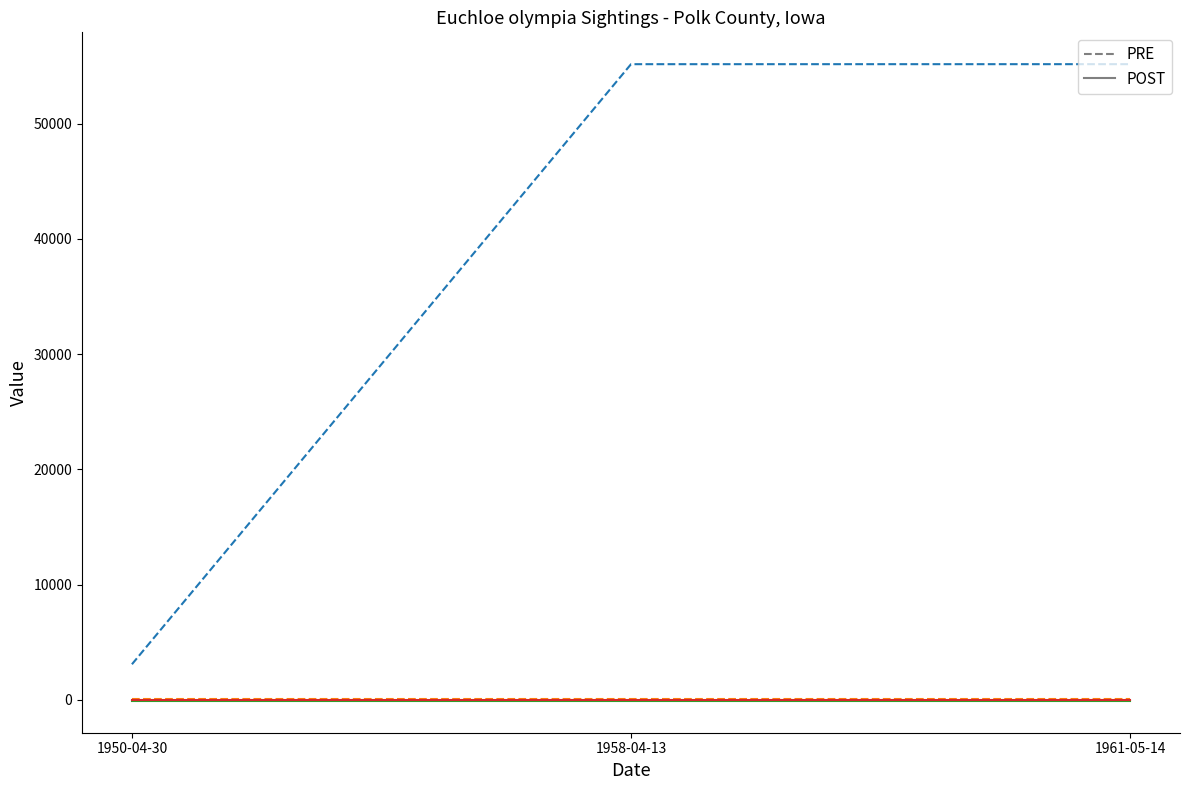

What is the spread (max minus min) of values at 1950-04-30?

3177.5